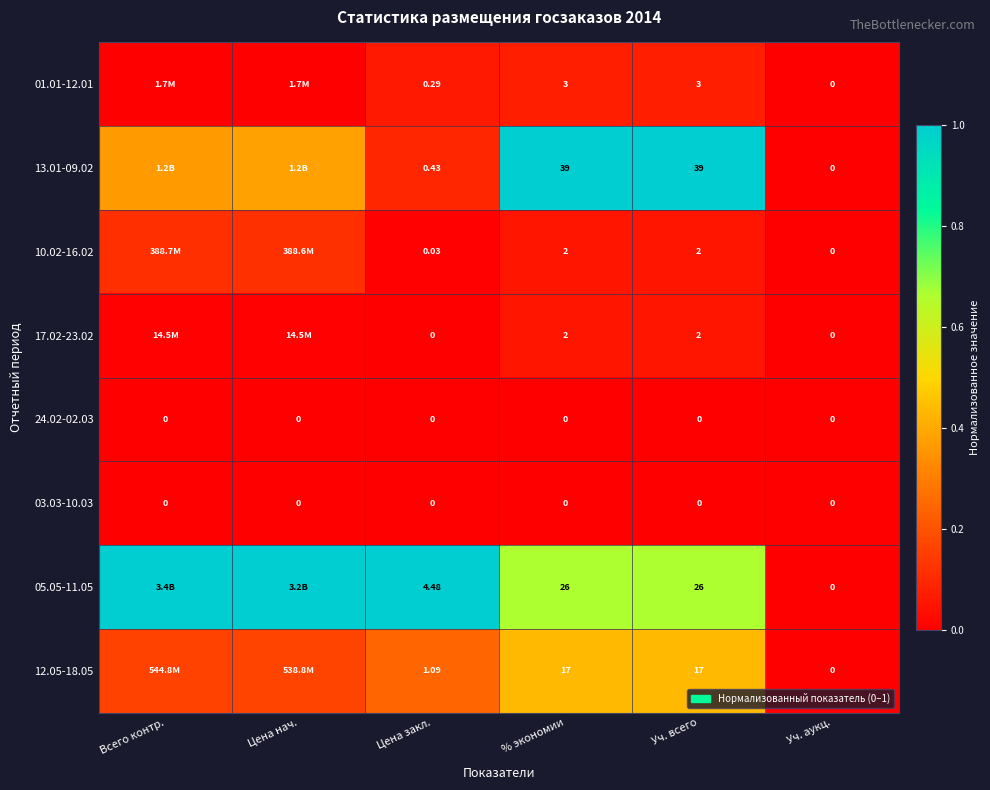

What is the difference between the second highest and second lowest values in the 05.05-11.05 series?

0.3